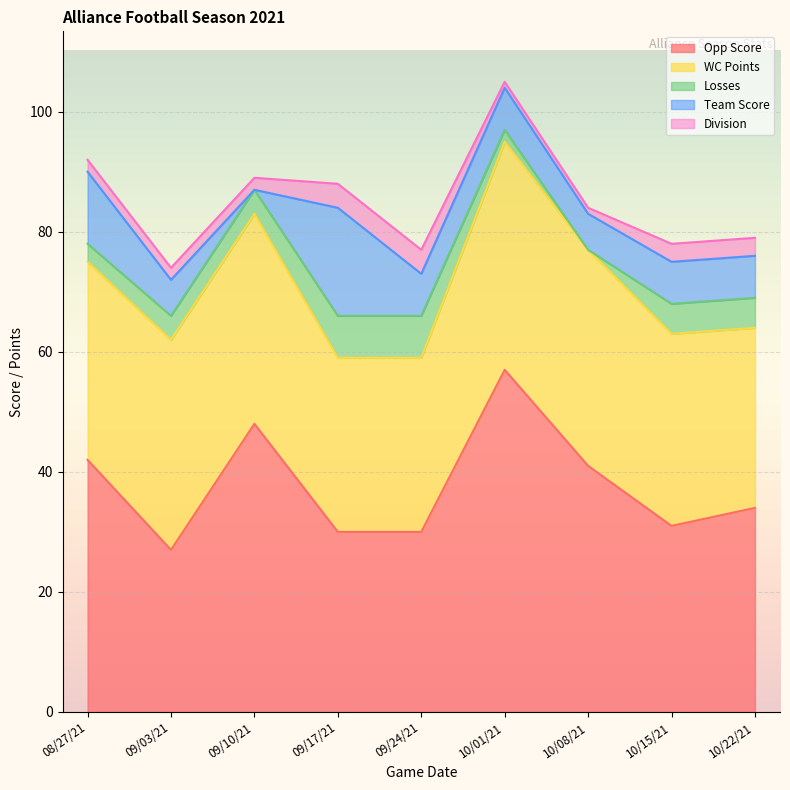

The value of Losses at 10/22/21 is 2. True or false?

False